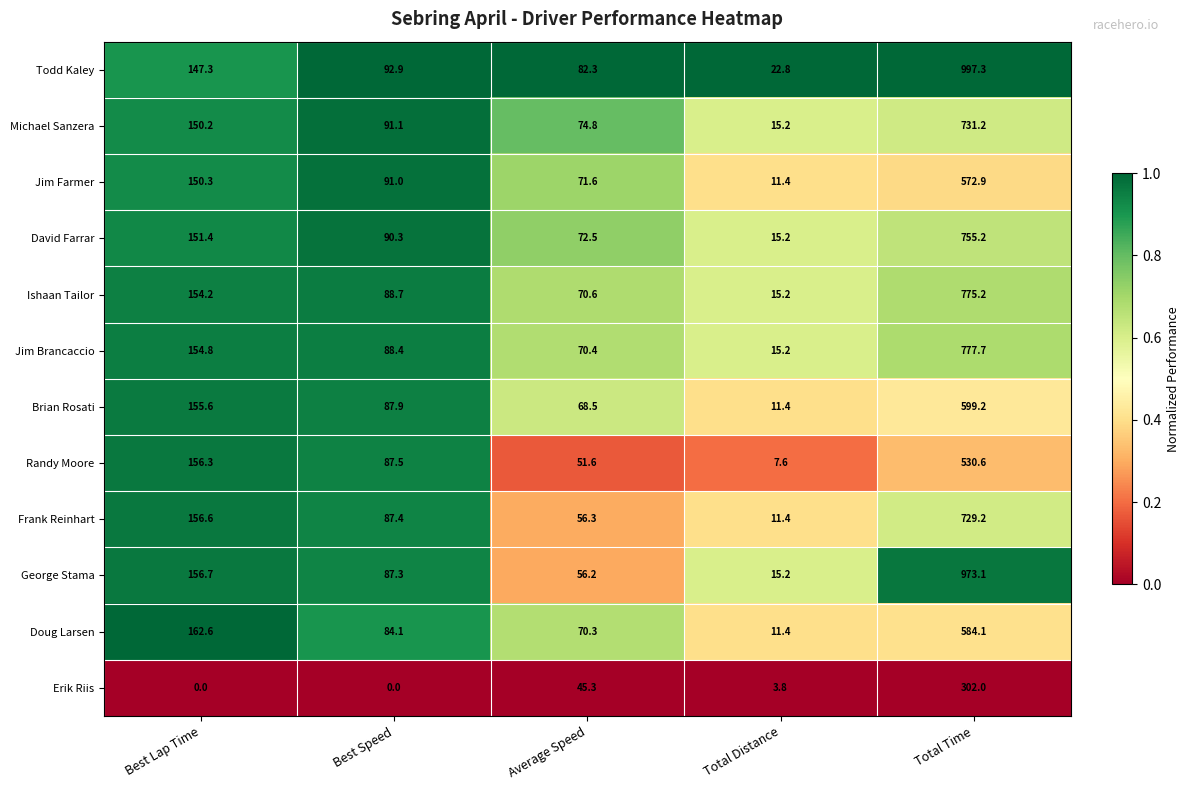

At how many categories does at least one series exceed 0?

5